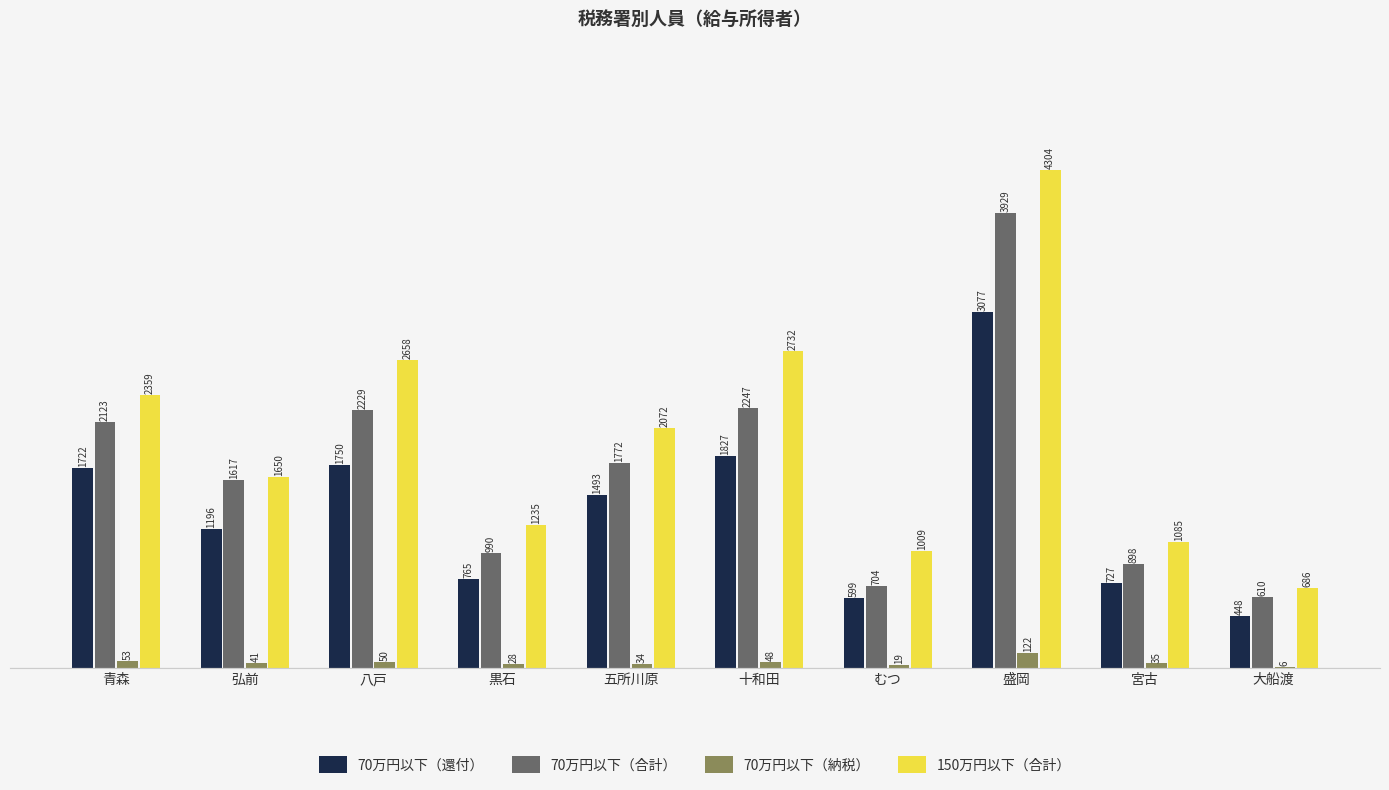

How many categories are shown in the chart?

10